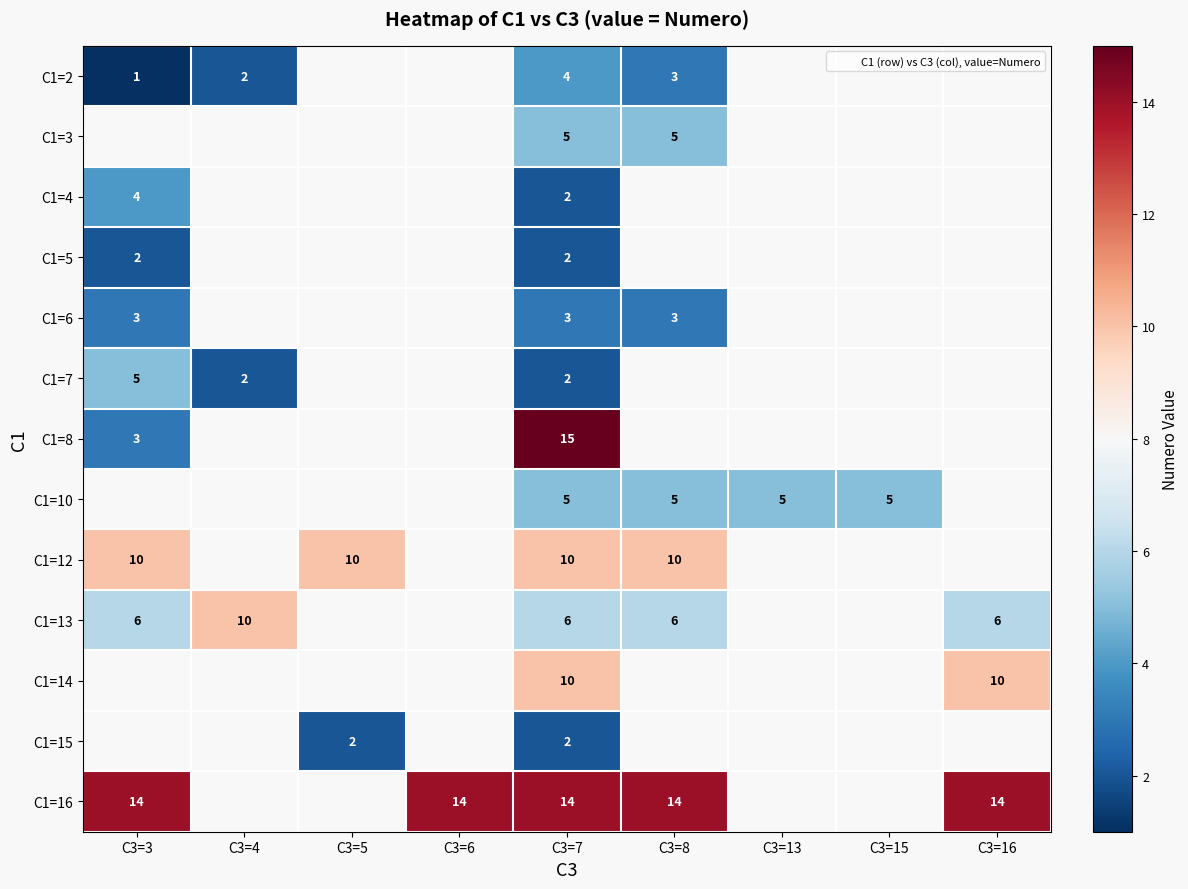

True or false: C1=15 has a value of 1 at C3=7.

False